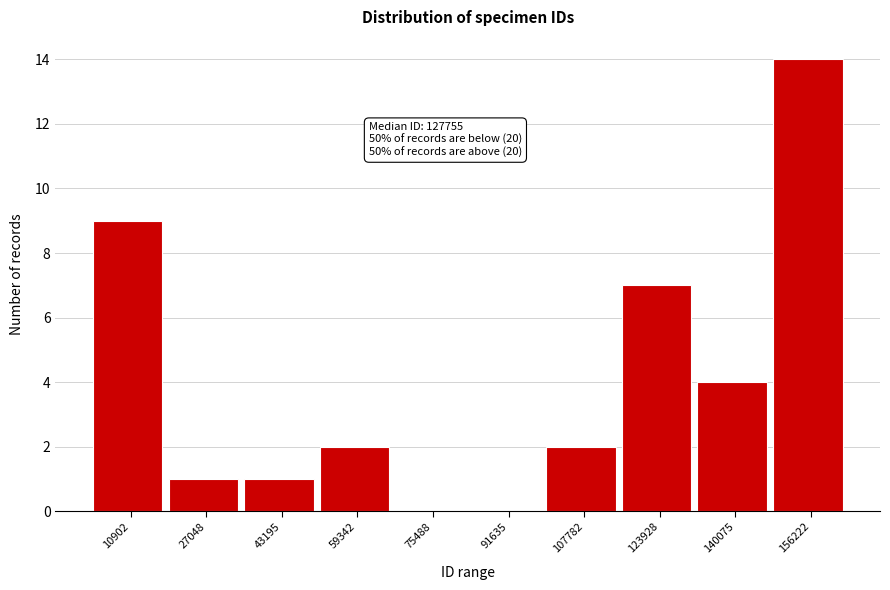

Reading left to right, extract all data points from this chart.

10902=9	27048=1	43195=1	59342=2	75488=0	91635=0	107782=2	123928=7	140075=4	156222=14